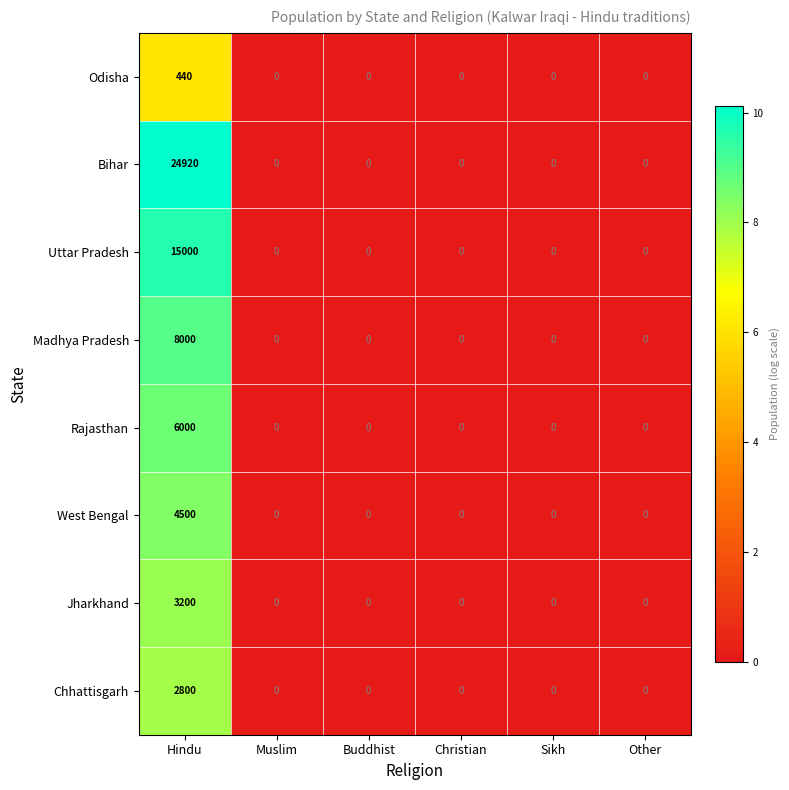

The value of Rajasthan at Muslim is 0. True or false?

True